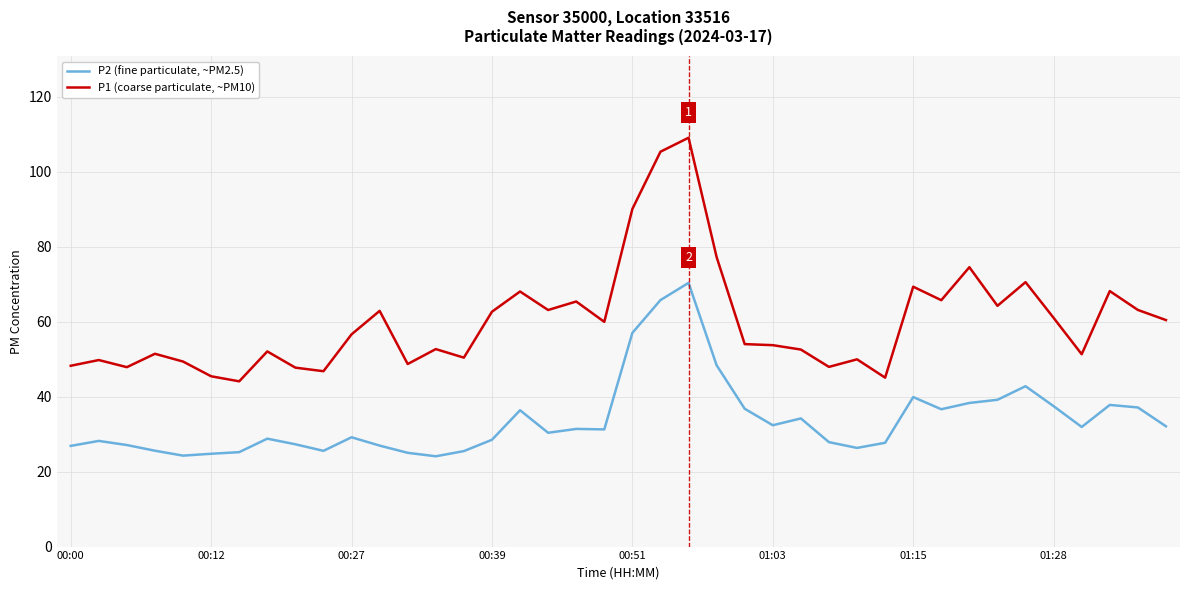

Which series has the widest spread of values?

P1 (coarse particulate, ~PM10)